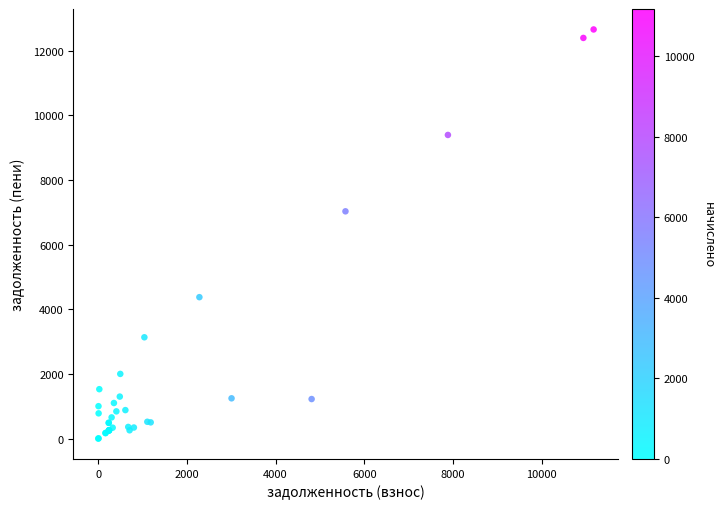

What Y value in the scatter plot is closest to 6325?

7027.7